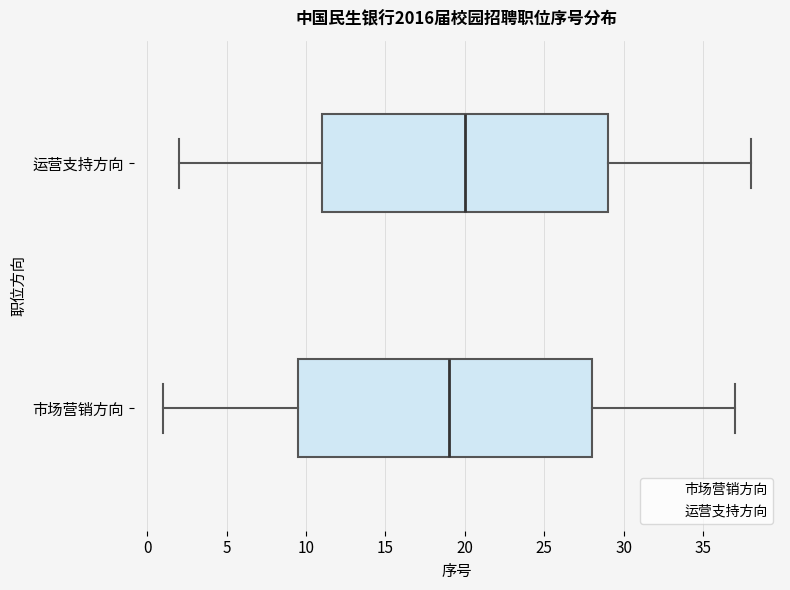

Reading bottom to top, transcribe this box plot: for each box, give where its median line is, the range the box spans, and where its two whiskers end, as read against the x-axis. The values are not printed on the chart, so give them approximately, as read against the axis.

市场营销方向: median 19.0, box 9.5 to 28.0, whiskers 1.0 to 37.0
运营支持方向: median 20.0, box 11.0 to 29.0, whiskers 2.0 to 38.0